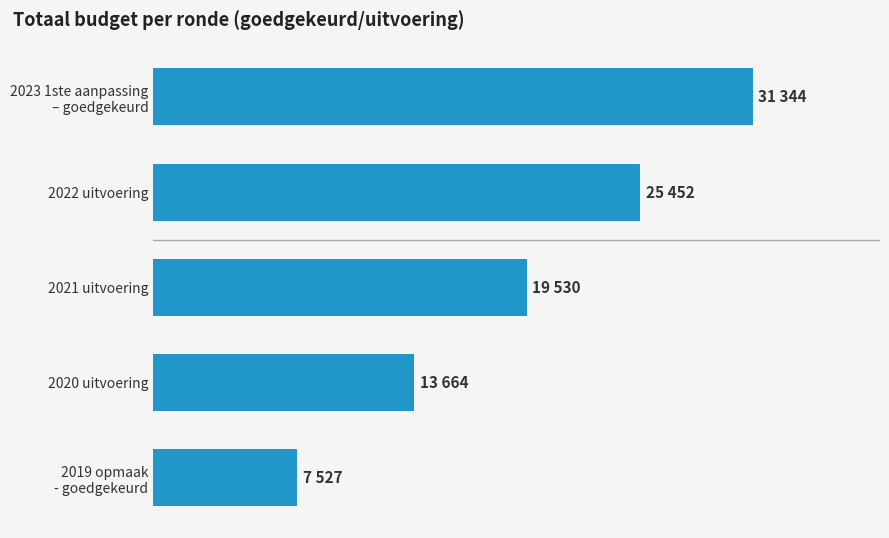

Does the chart contain any negative values?

No